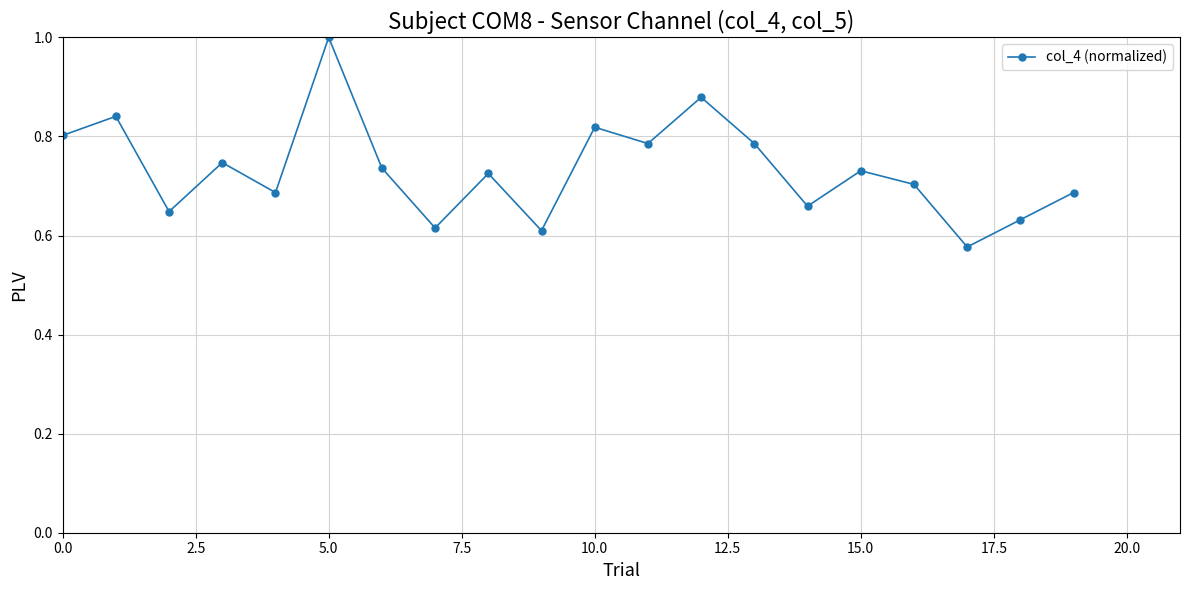

What is the difference between the maximum and minimum values?

0.4